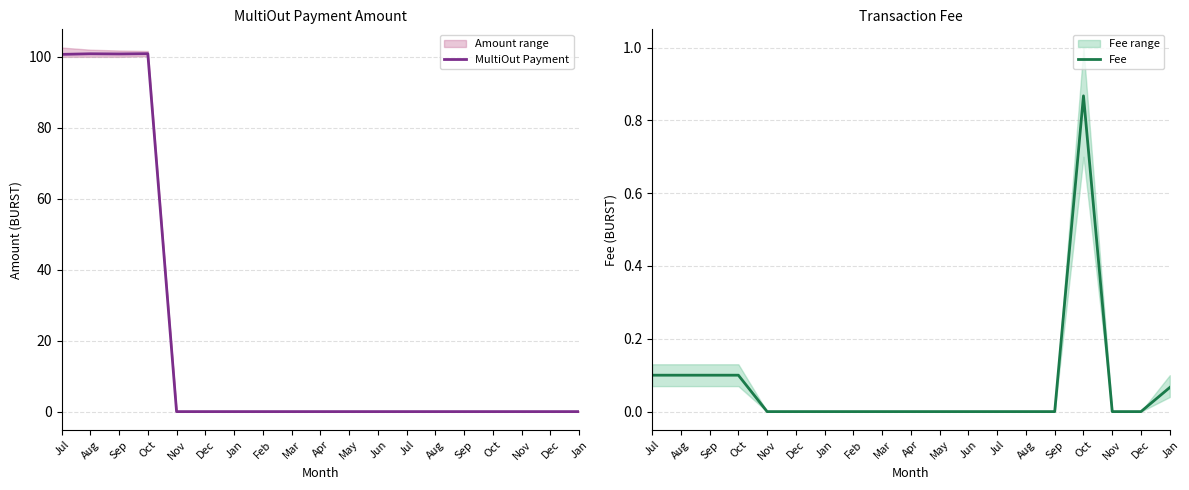

How many positive values does the Fee series have?

6